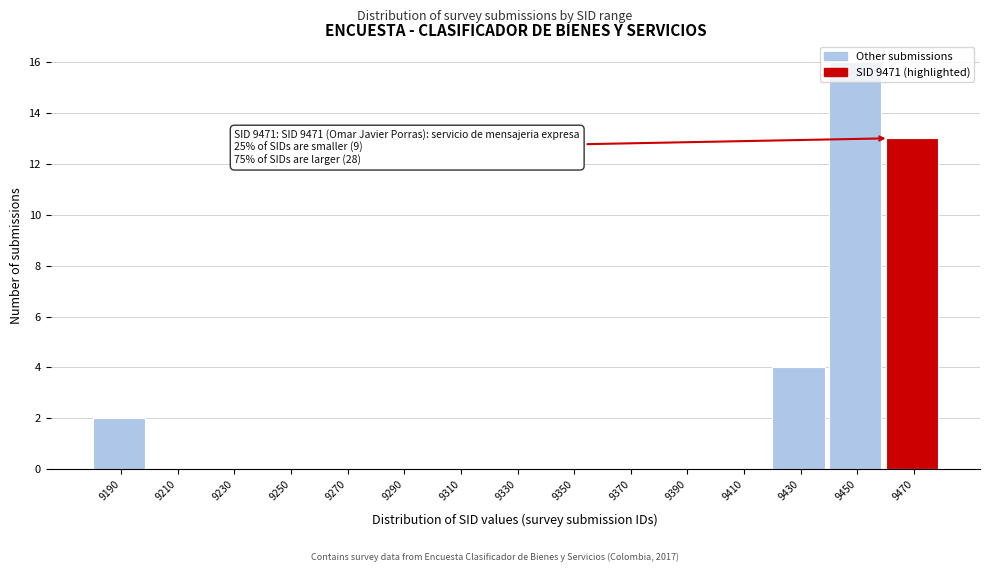

What is the sum of the values at 9430 and 9450?

20